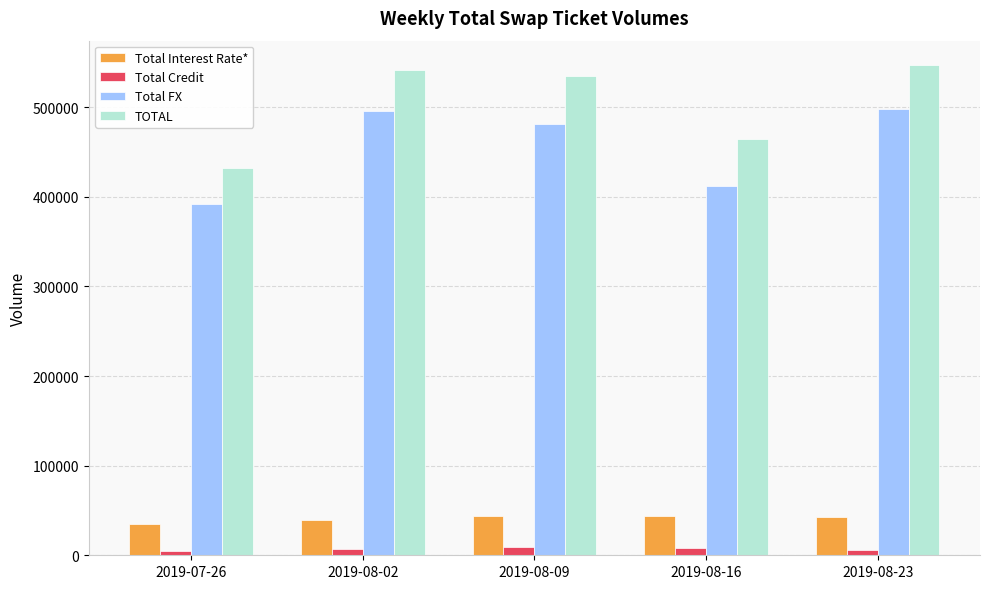

What is the sum of the Total Credit values at 2019-08-23 and 2019-08-16?

14738